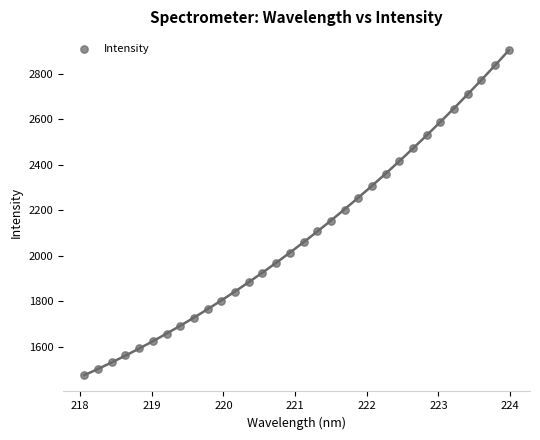

What is the range of X values (max minus min)?

5.9